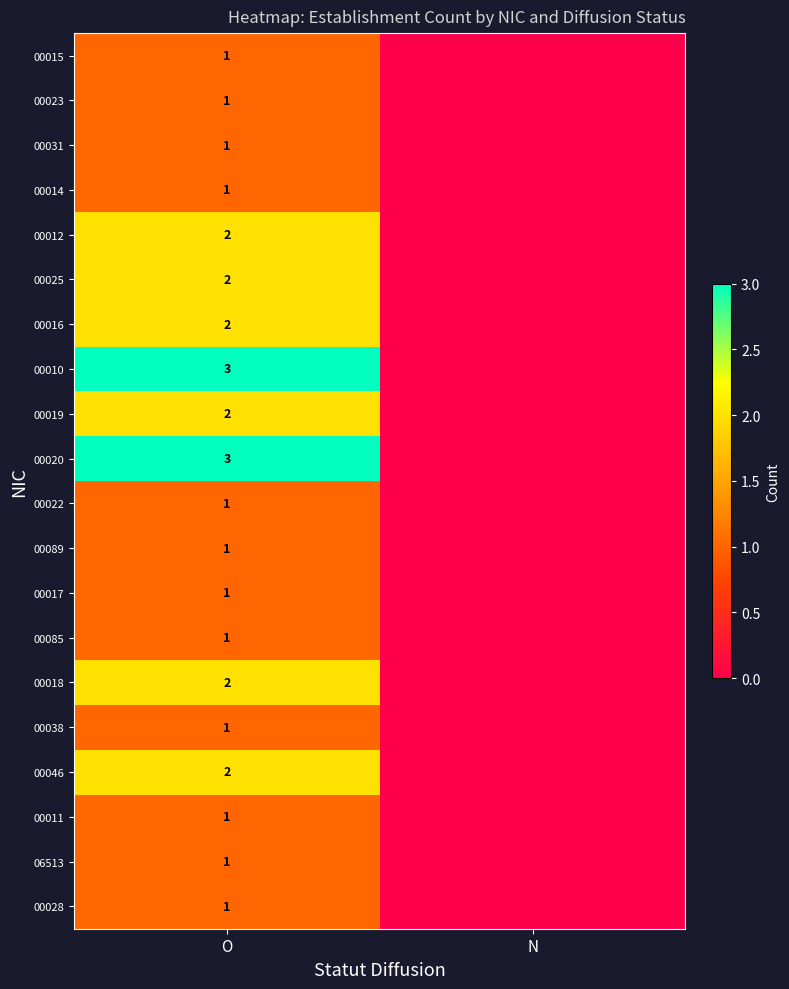

What is the total value across all series at O?

30